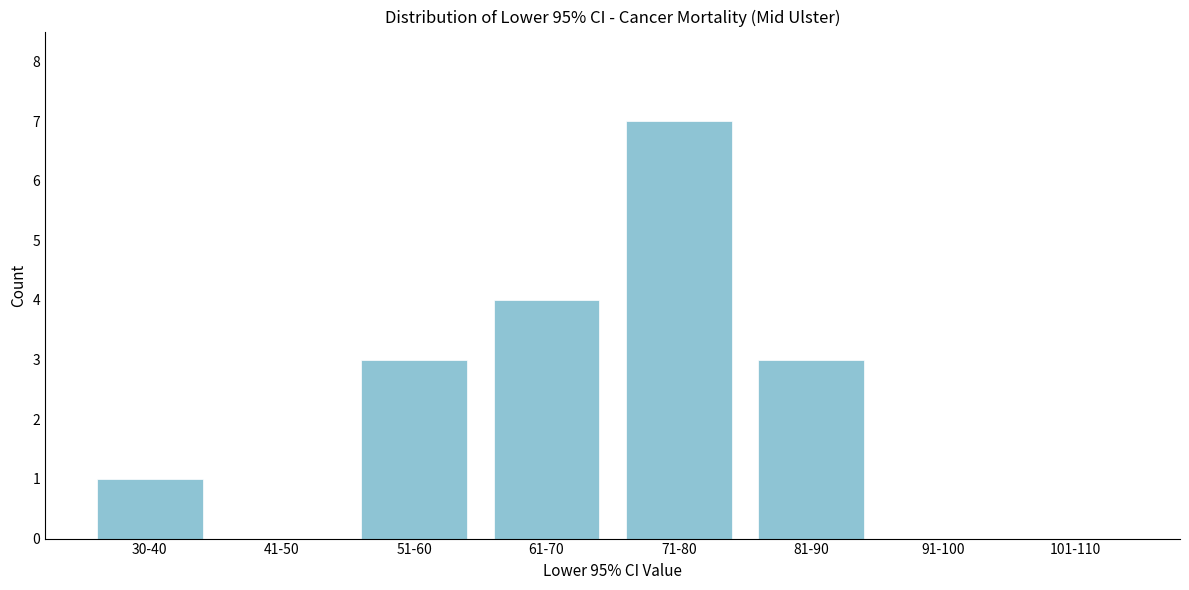

Reading left to right, transcribe all the data shown in this chart.

30-40=1	41-50=0	51-60=3	61-70=4	71-80=7	81-90=3	91-100=0	101-110=0